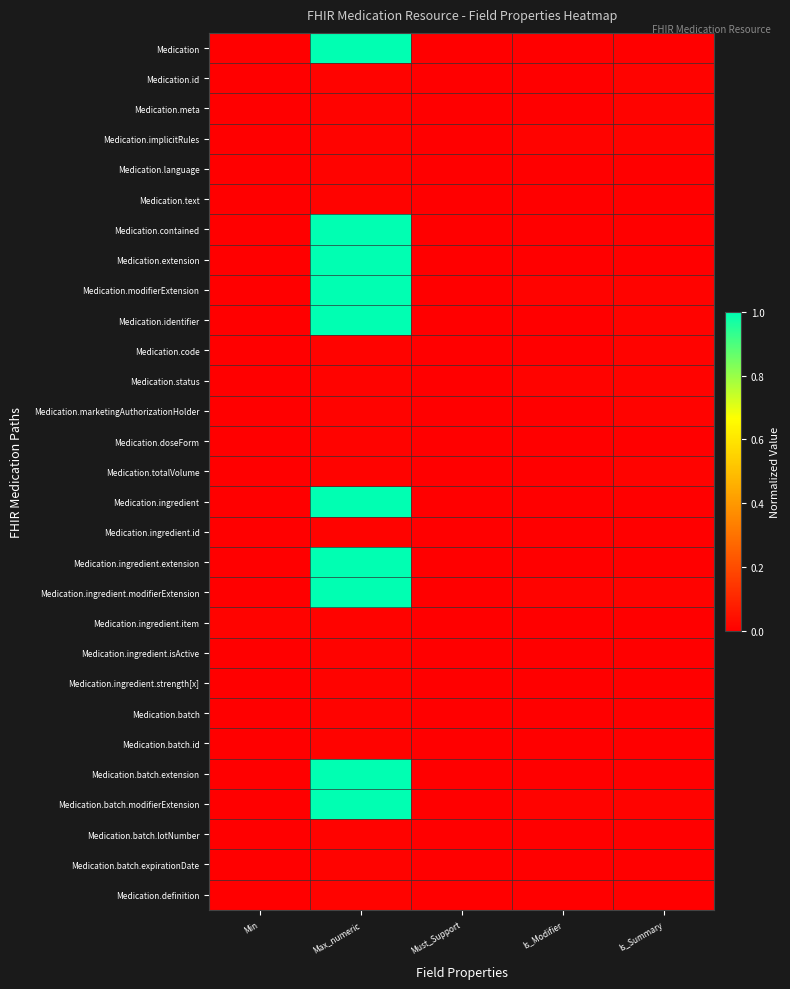

Between Min and Is_Summary, which is larger?

Min